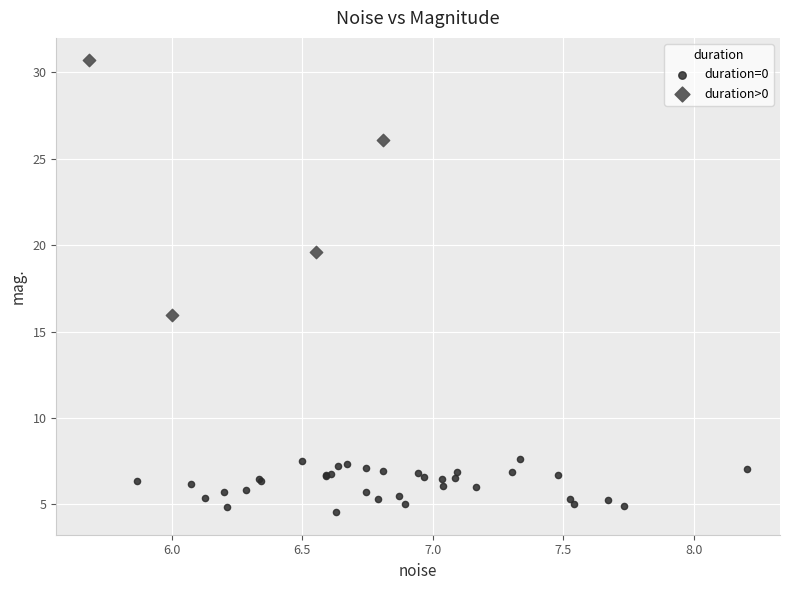

Which series has the largest Y range (max minus min)?

duration>0